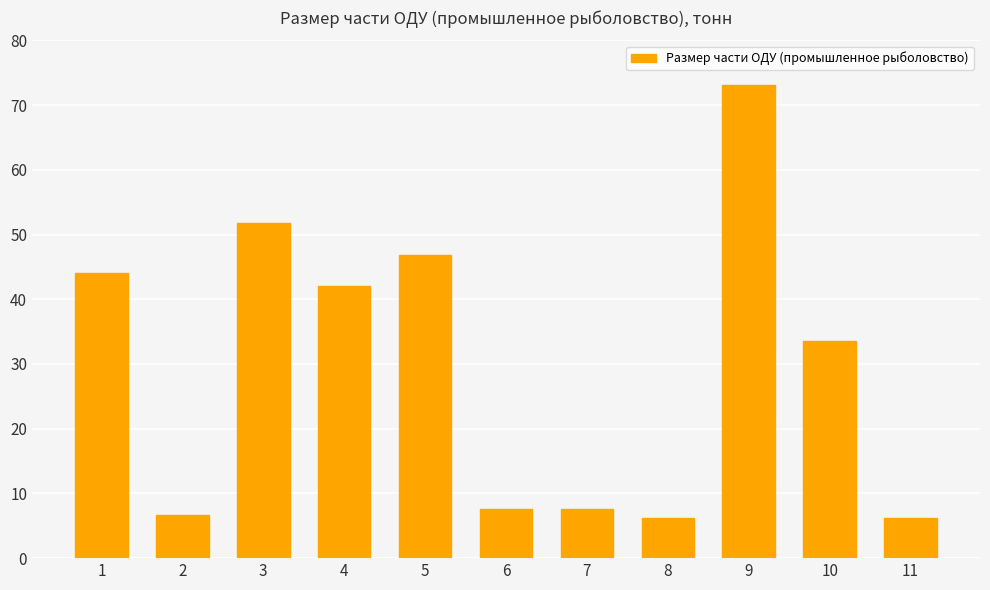

Where is the data nearest to the value 39?

4